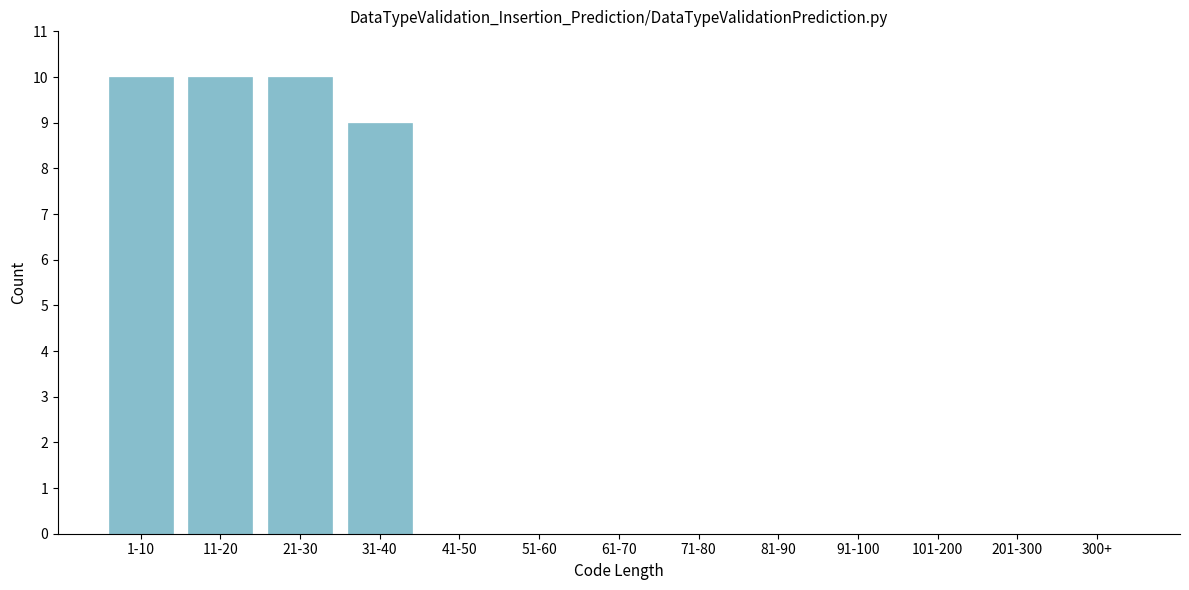

Reading right to left, what are all the values shown in this chart?

300+=0	201-300=0	101-200=0	91-100=0	81-90=0	71-80=0	61-70=0	51-60=0	41-50=0	31-40=9	21-30=10	11-20=10	1-10=10